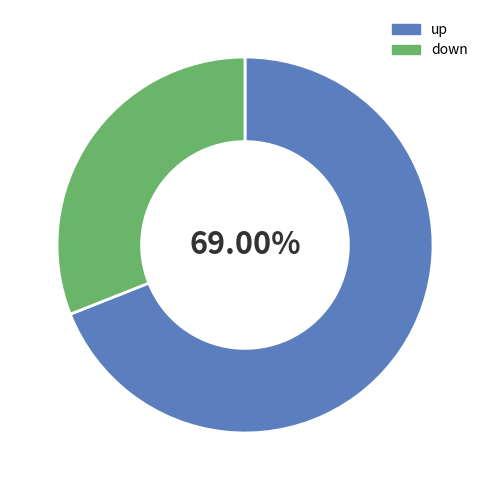

True or false: up accounts for 76% of the total.

False